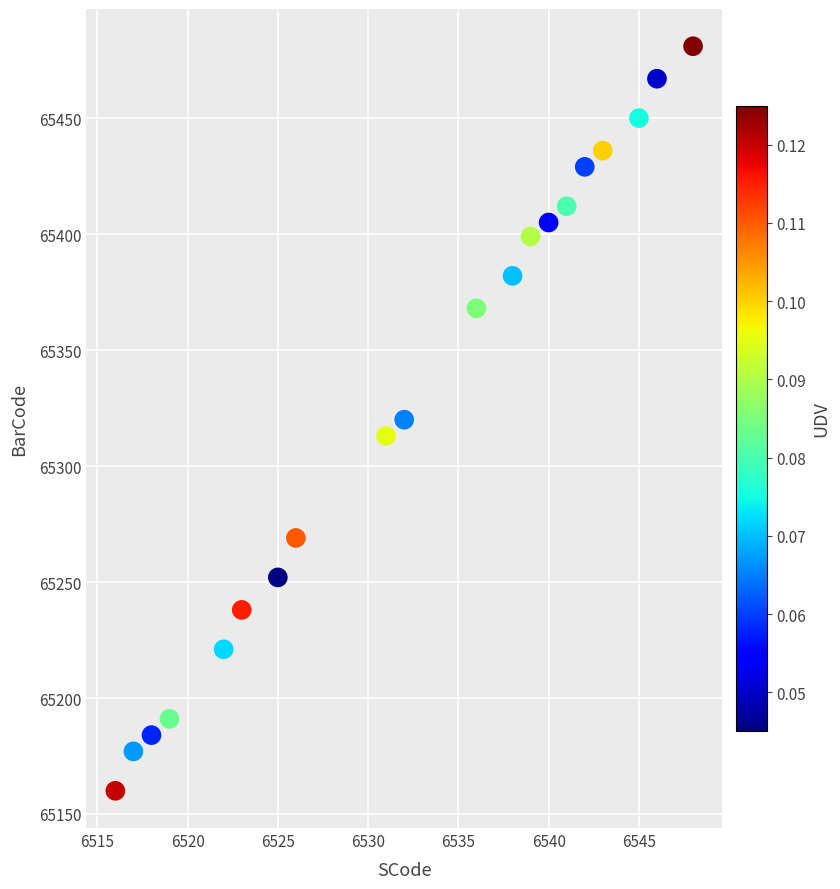

What is the range of X values (max minus min)?

32